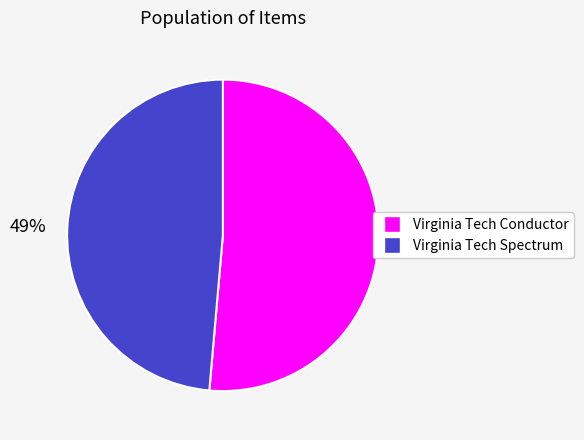

To the nearest percent, what percentage of the pie is Virginia Tech Conductor?

51%